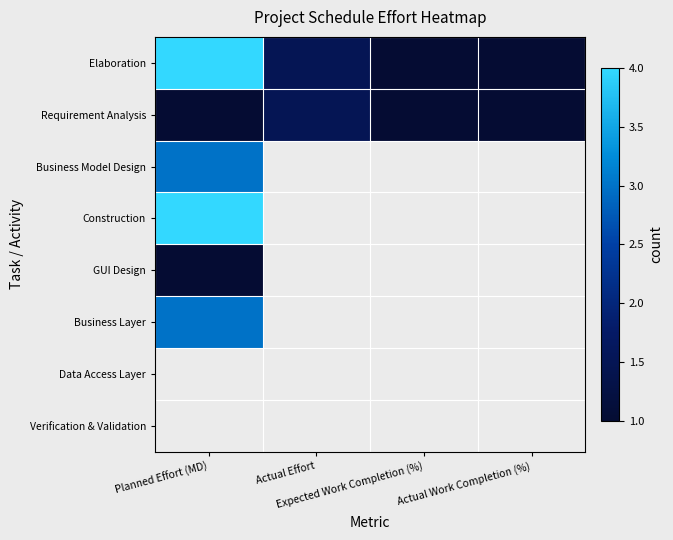

How many values in the Requirement Analysis series exceed 1?

1